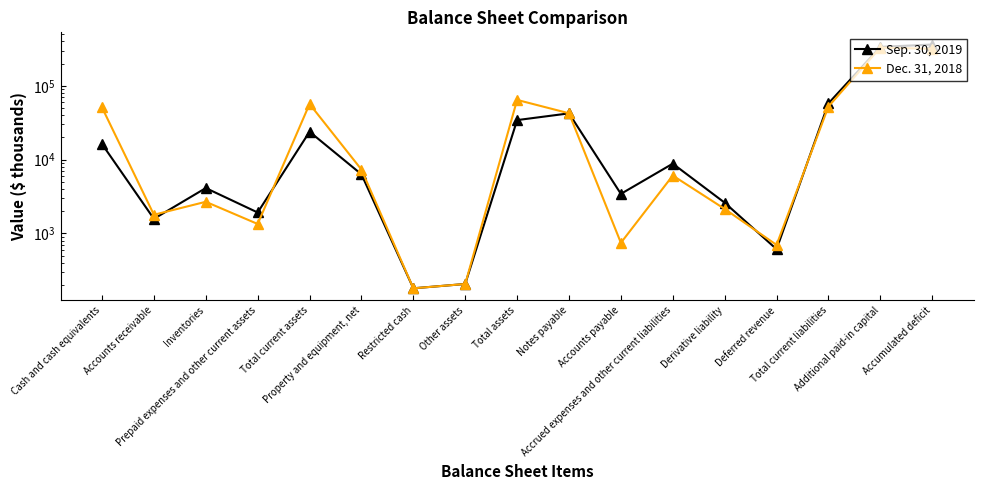

What is the spread (max minus min) of values at Prepaid expenses and other current assets?

577